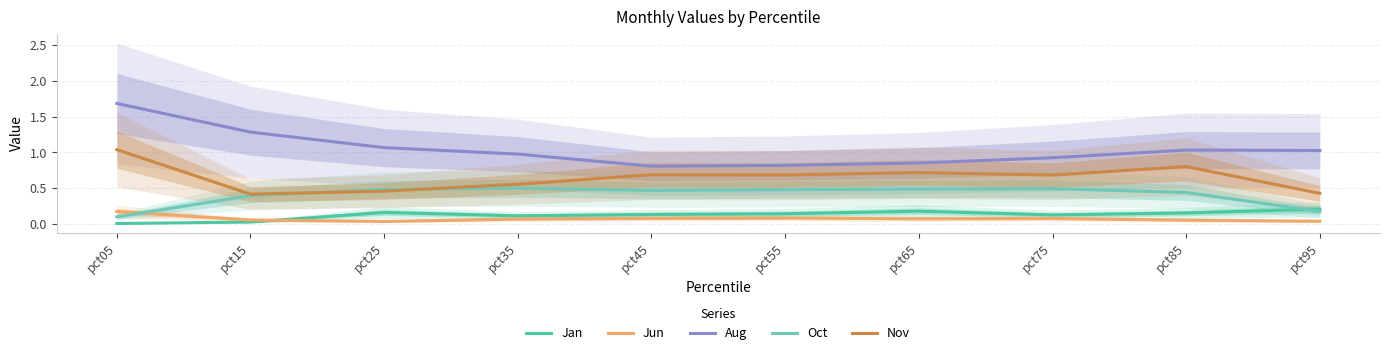

What is the value of the Jan point at the 8th from the left?

0.1